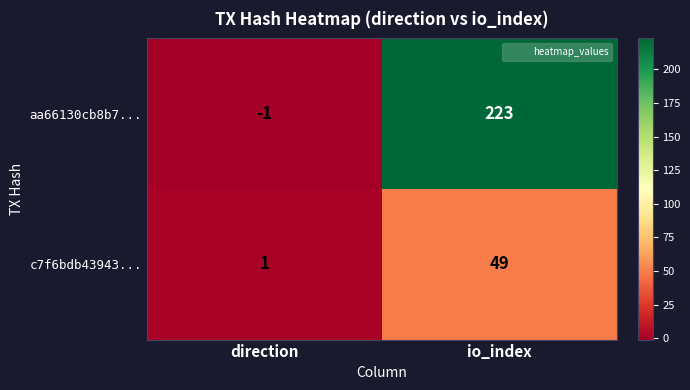

The value of c7f6bdb43943... at direction is 1. True or false?

True